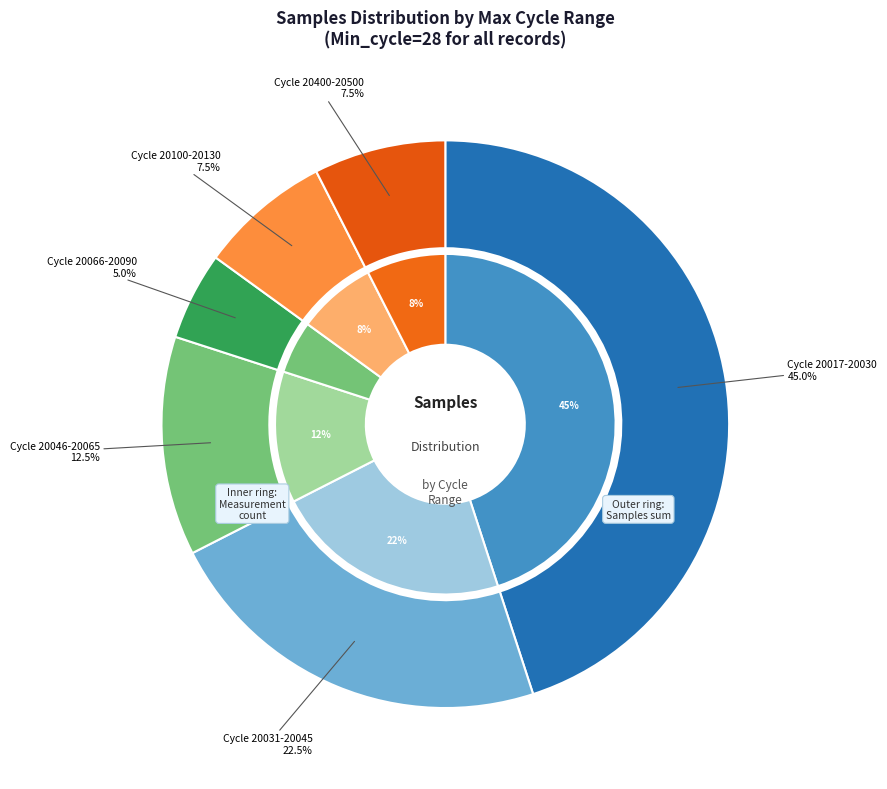

Is 28 the majority of the pie?

No